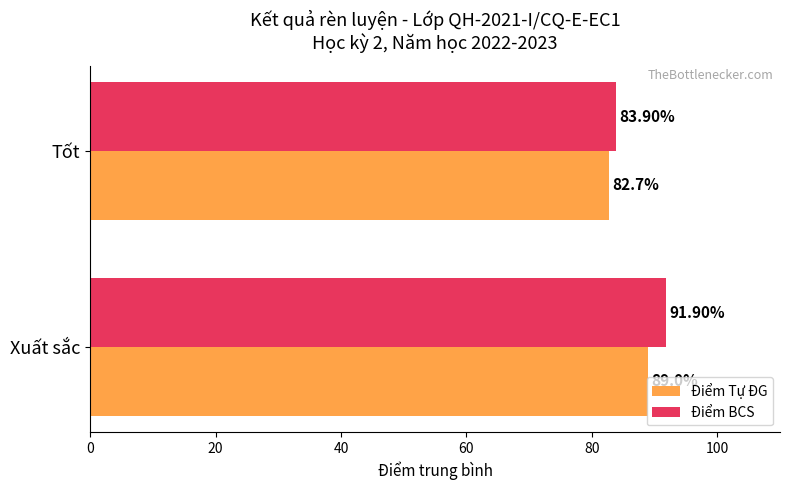

What is the sum of all Điểm Tự ĐG values?

171.7